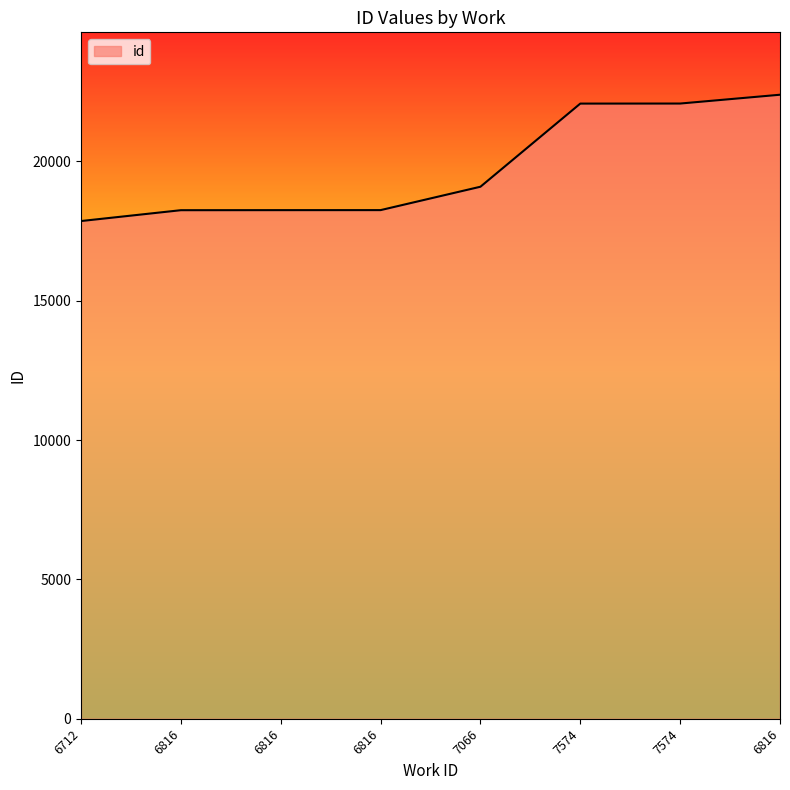

Rank the categories by value from lowest to highest.

6712, 6816, 6816, 6816, 7066, 7574, 7574, 6816